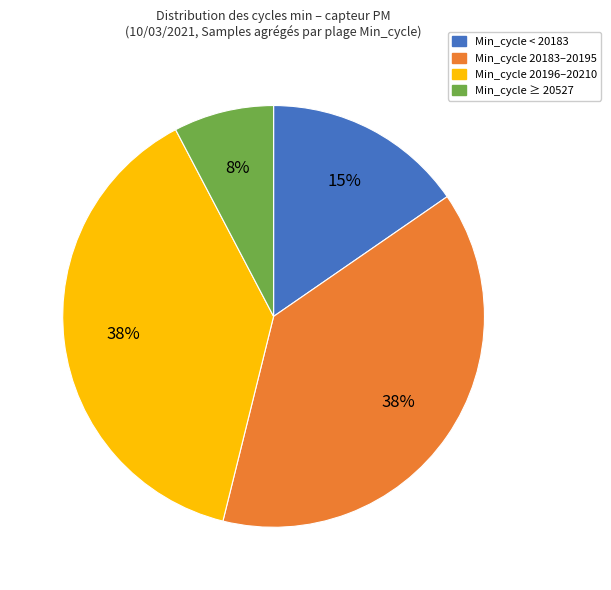

To the nearest percent, what is the average slice percentage?

25%